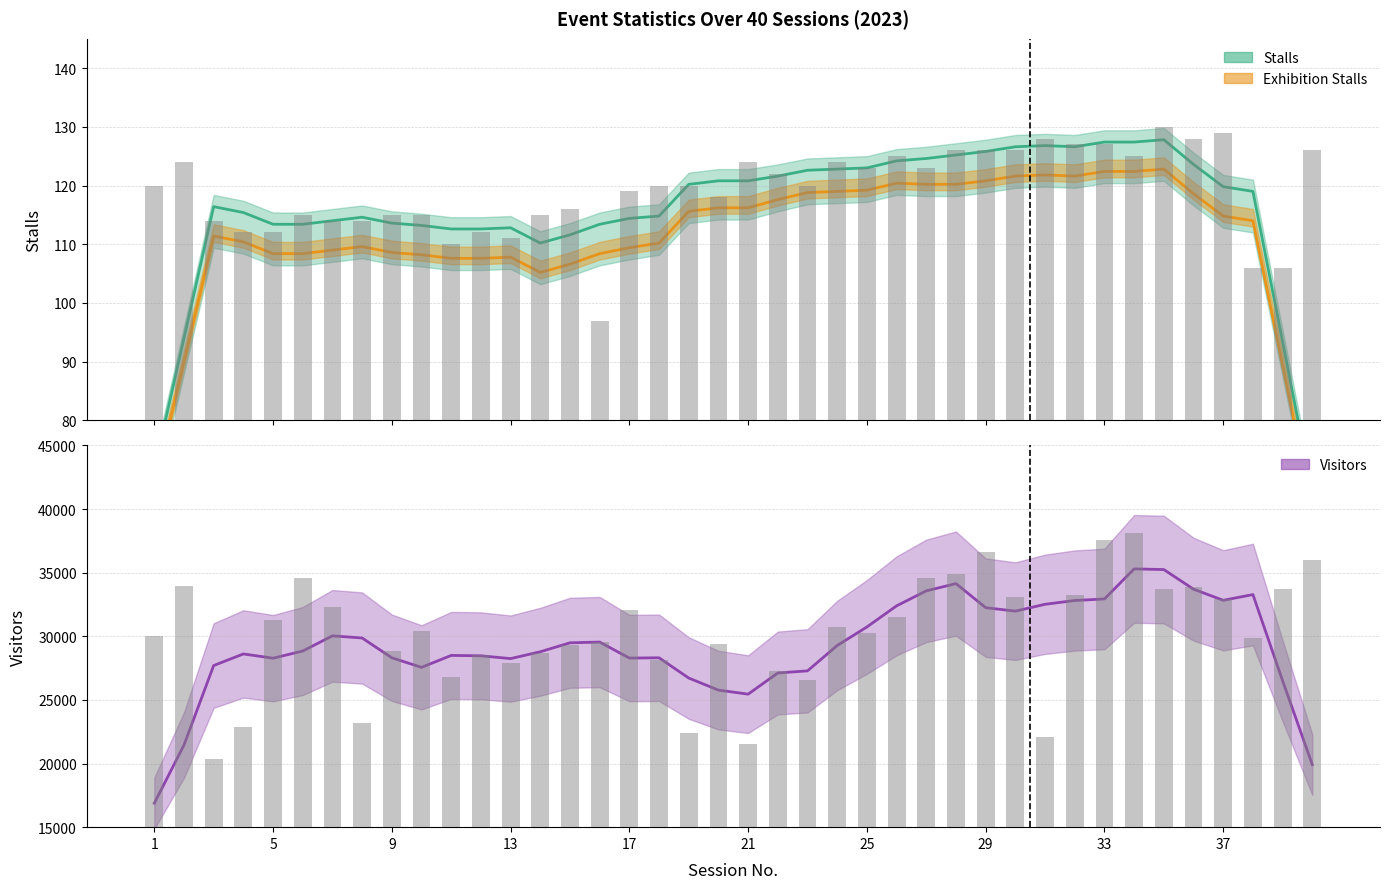

What is the average value of the Visitors series?

29224.8